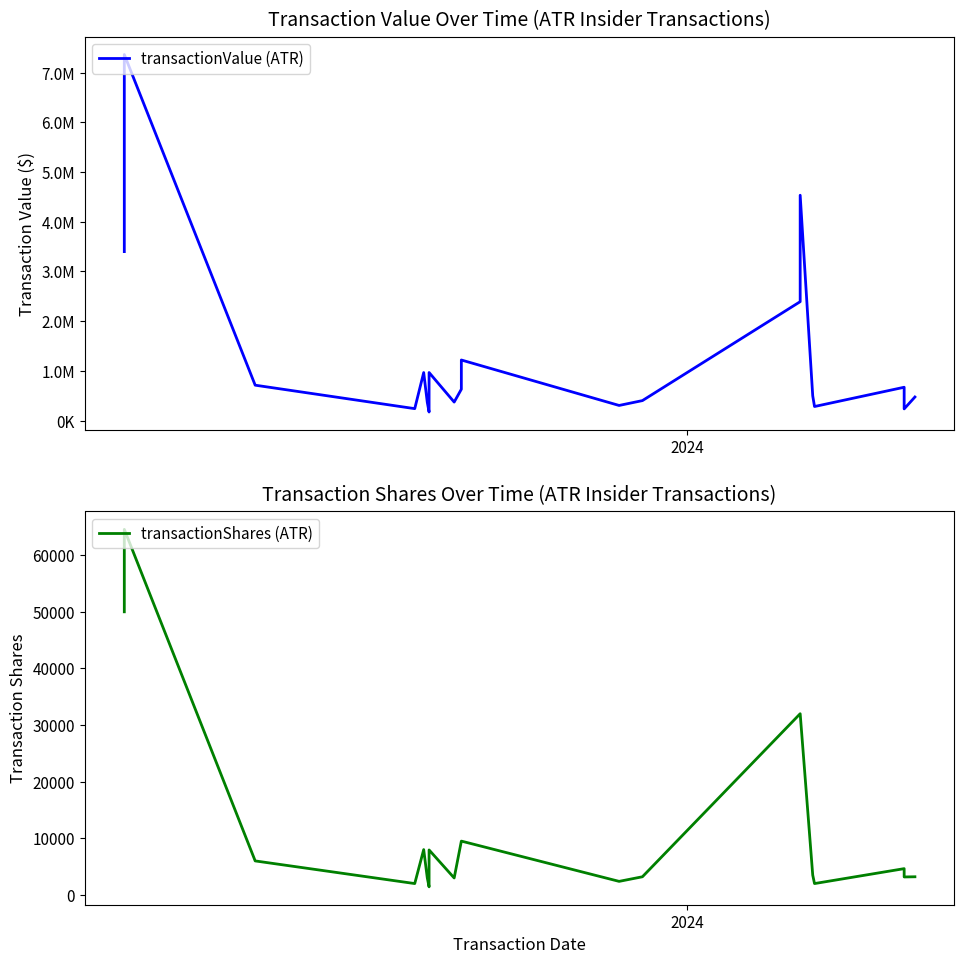

True or false: transactionShares (ATR) has more than 0 points higher than both neighbors.

True